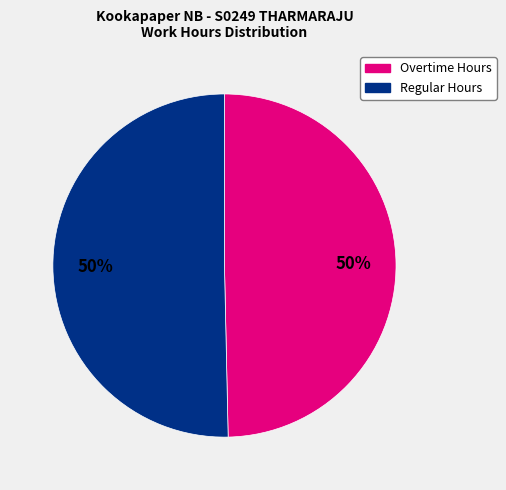

To the nearest percent, what is the average slice percentage?

50%